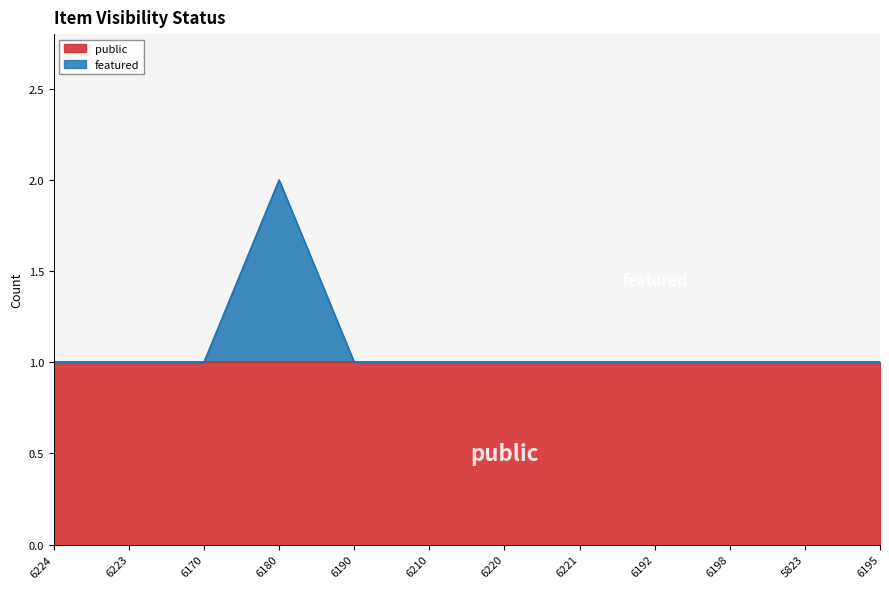

The chart shows a value of 1 at 6221. True or false?

True